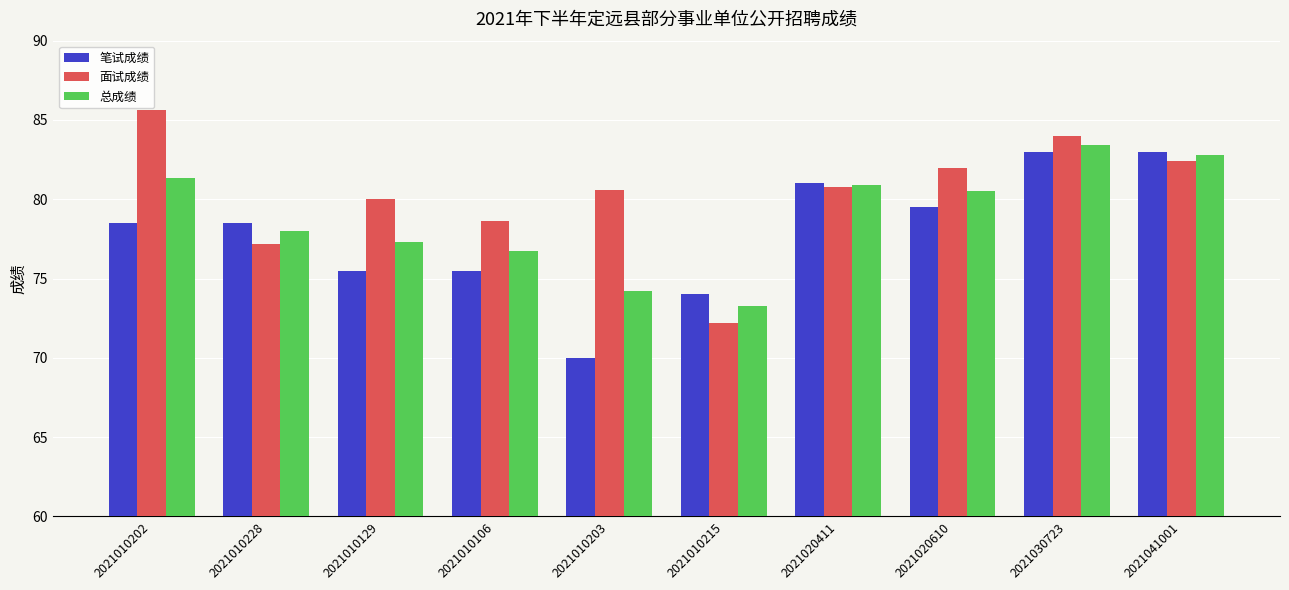

What is the difference between the maximum and minimum values in the 面试成绩 series?

13.4